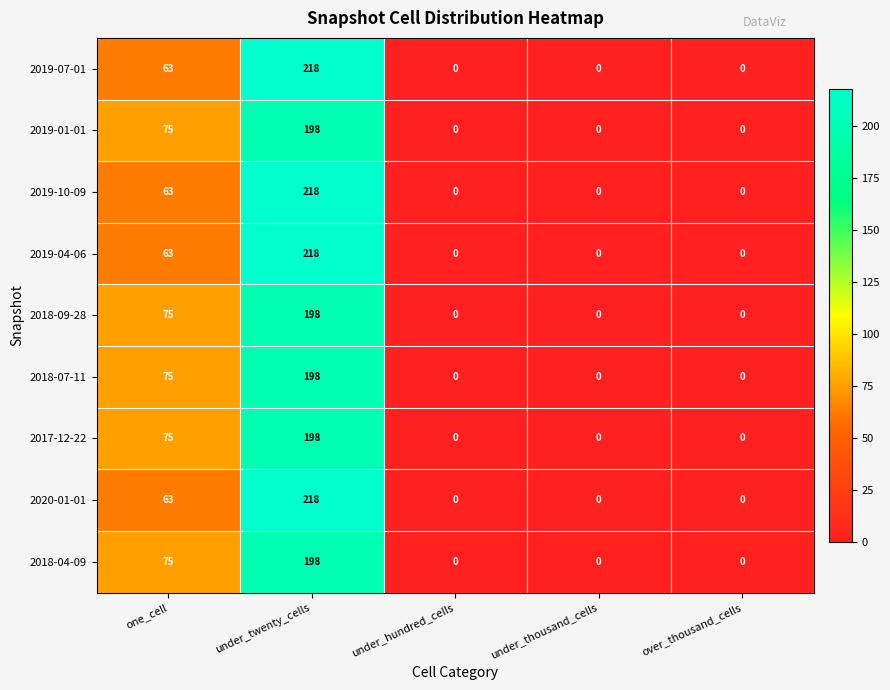

Where is 2017-12-22 nearest to the value 99?

one_cell